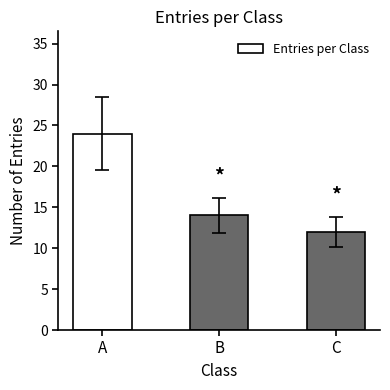

Where does the data first go above 14?

A